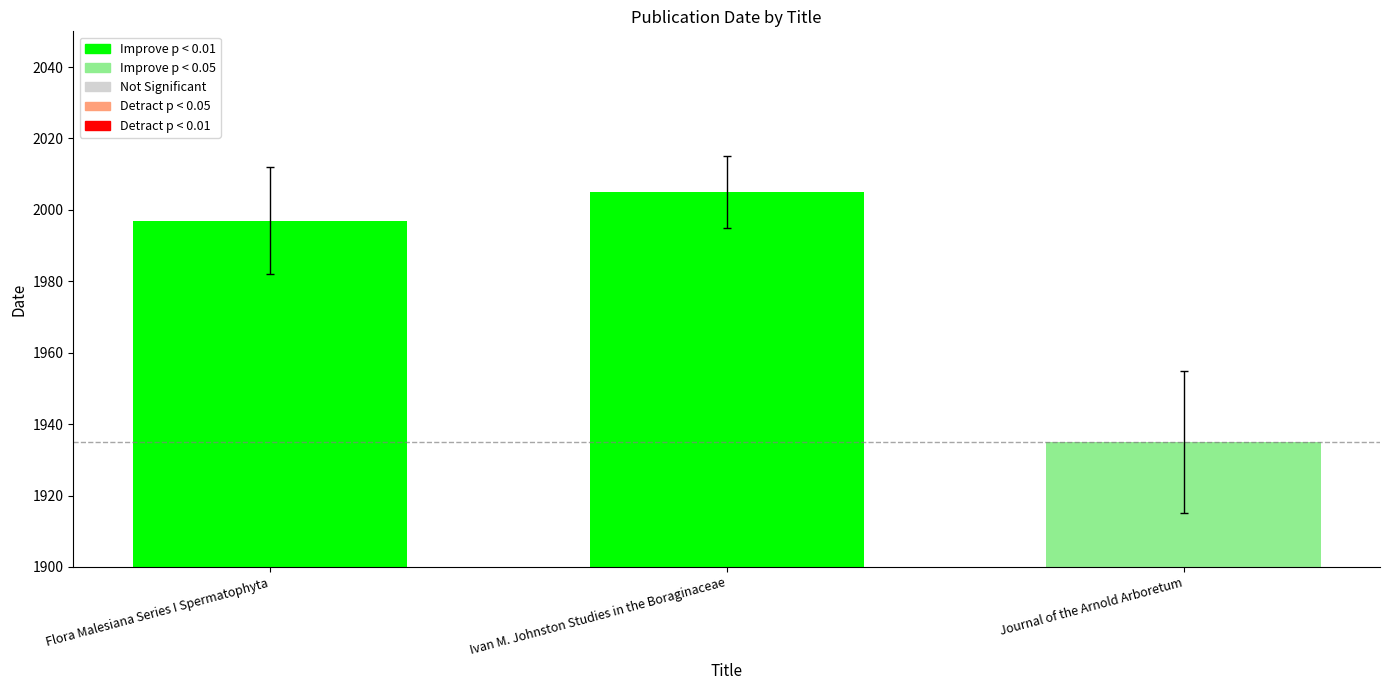

What is the label of the 1st bar from the right?

Journal of the Arnold Arboretum